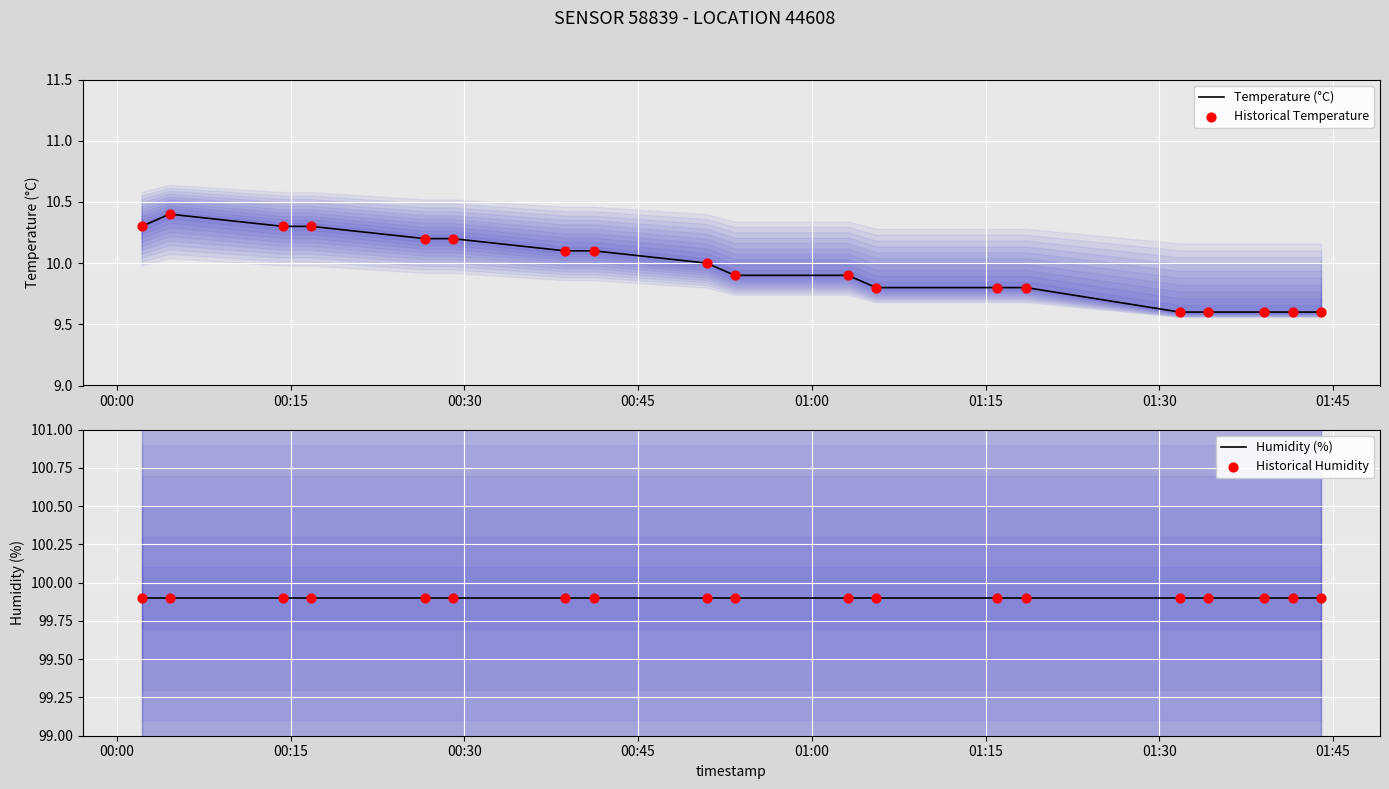

At which category is the sum across all series the highest?

00:15